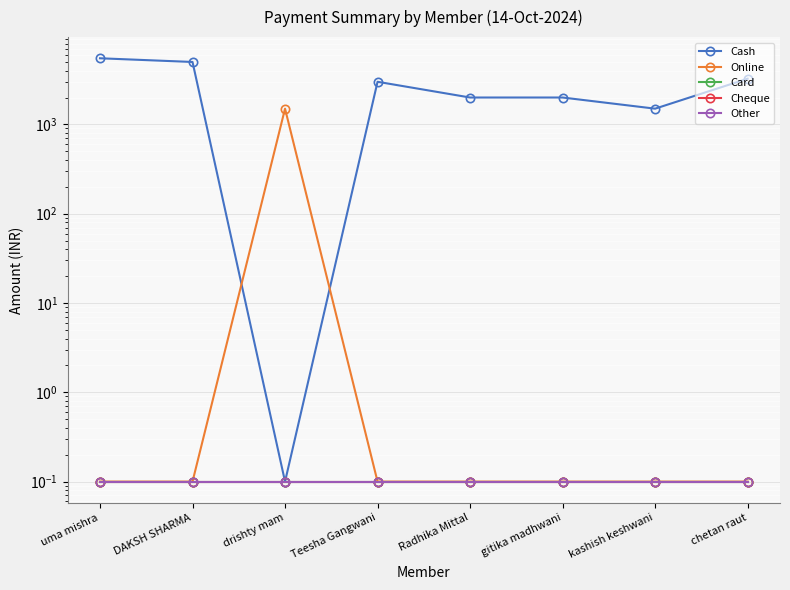

What are all the series names shown in the legend?

Cash, Online, Card, Cheque, Other